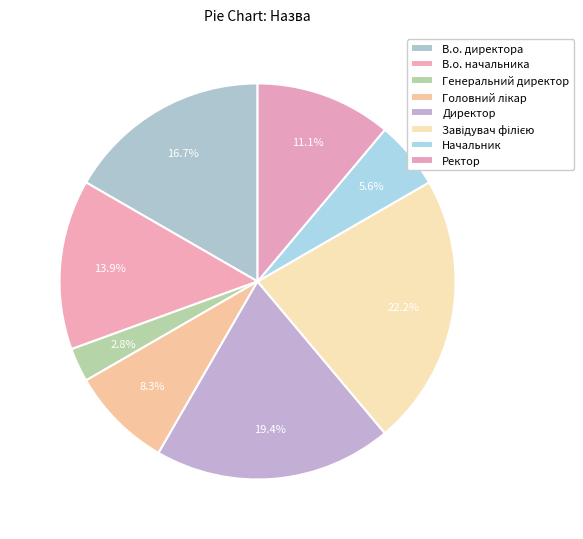

Does any single category account for the majority?

No